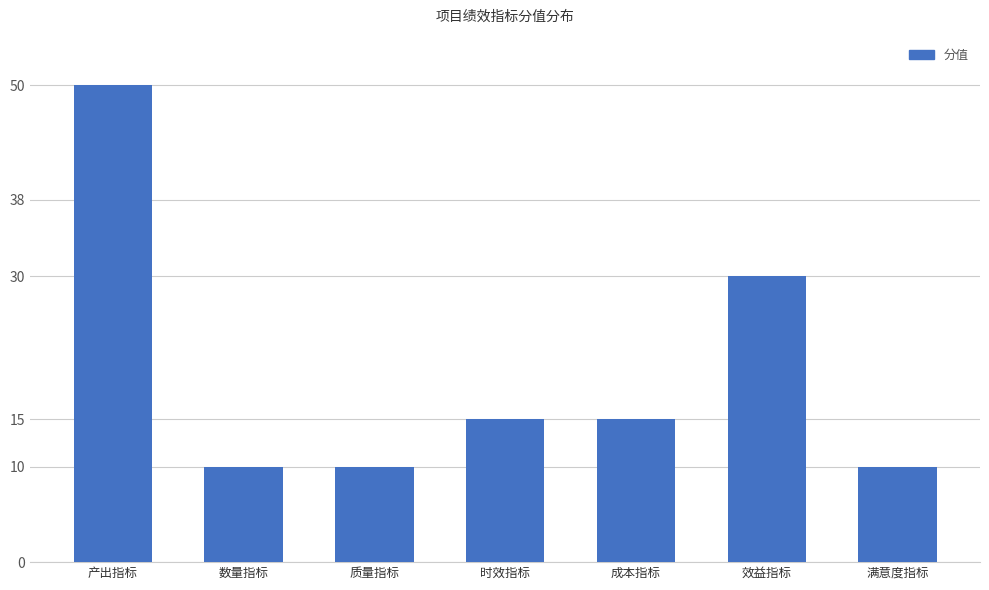

Reading right to left, extract all data points from this chart.

满意度指标=10	效益指标=30	成本指标=15	时效指标=15	质量指标=10	数量指标=10	产出指标=50